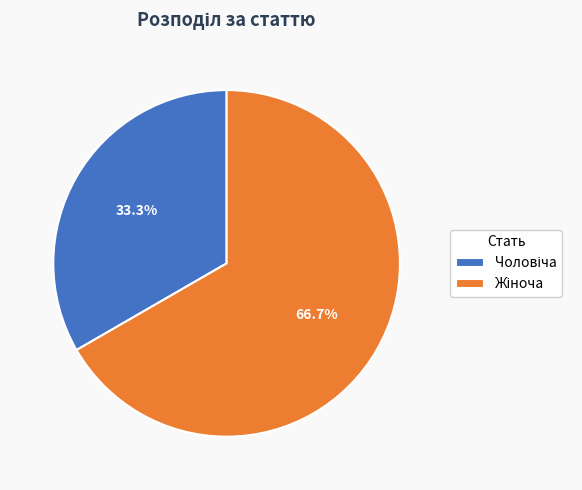

Does any single category account for the majority?

Yes